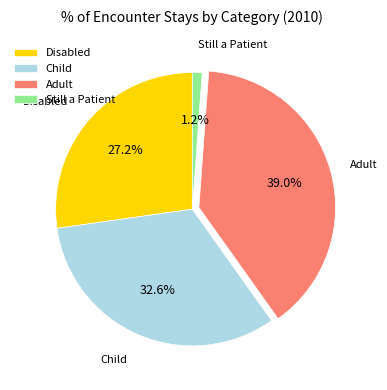

Which slice is the smallest?

Still a Patient